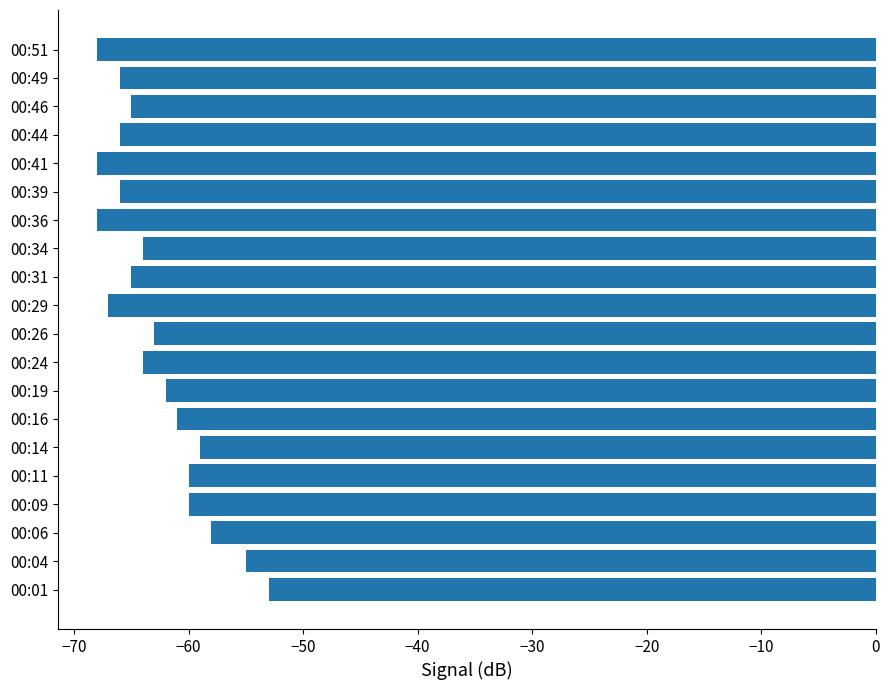

Read the value at 00:26.

-63